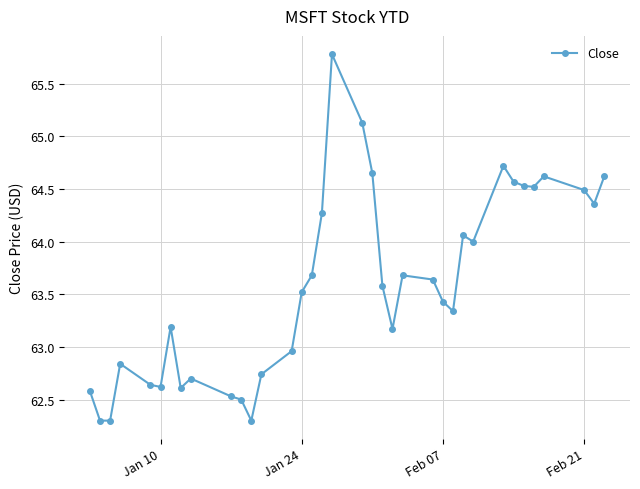

What is the greatest value displayed?

65.8